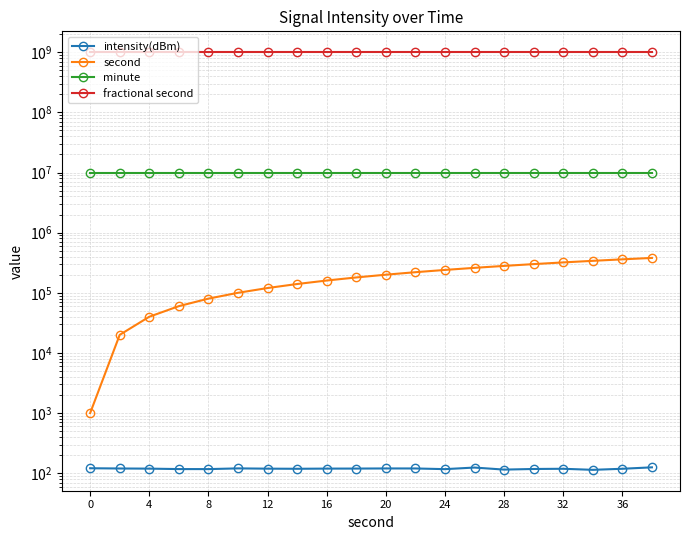

Which series has the largest range (max minus min)?

second